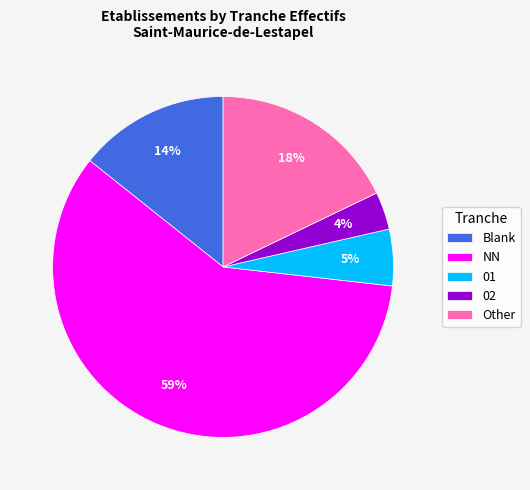

How many segments does this pie chart have?

5